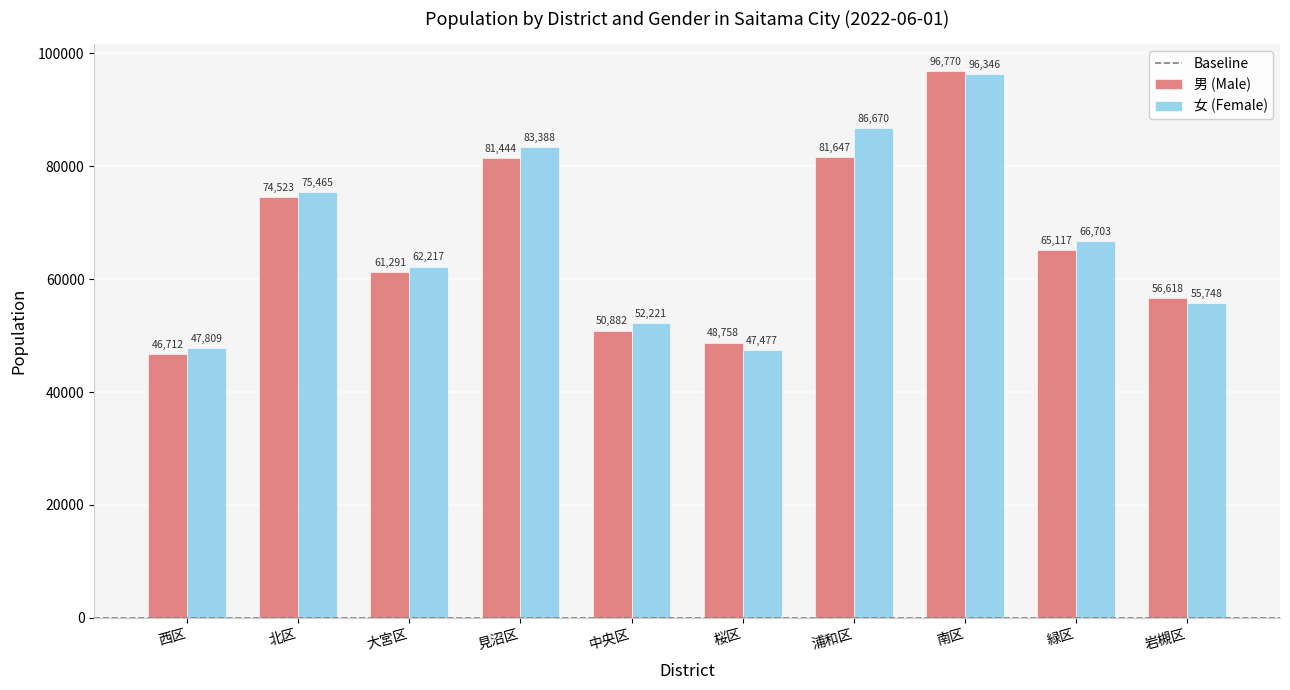

How many groups of bars are there?

10